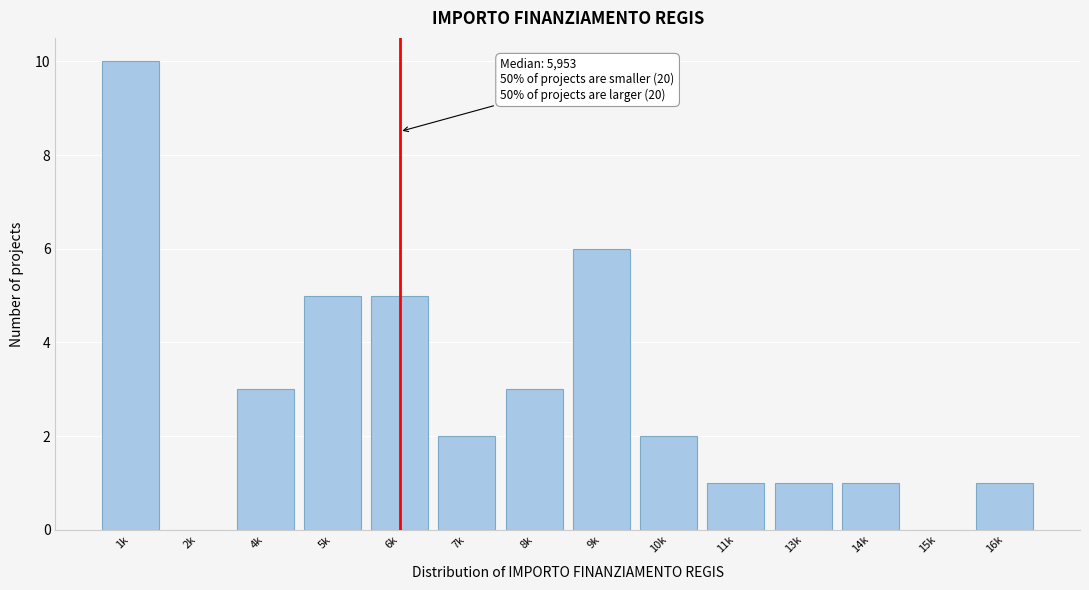

Between 6k and 9k, which is larger?

9k